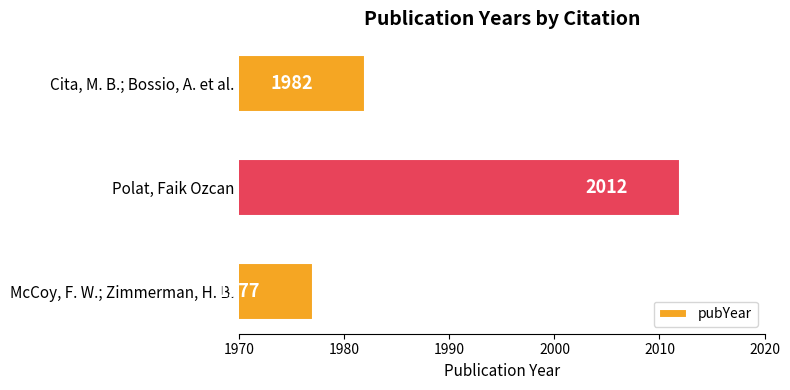

What position from the top is Polat, Faik Ozcan?

2